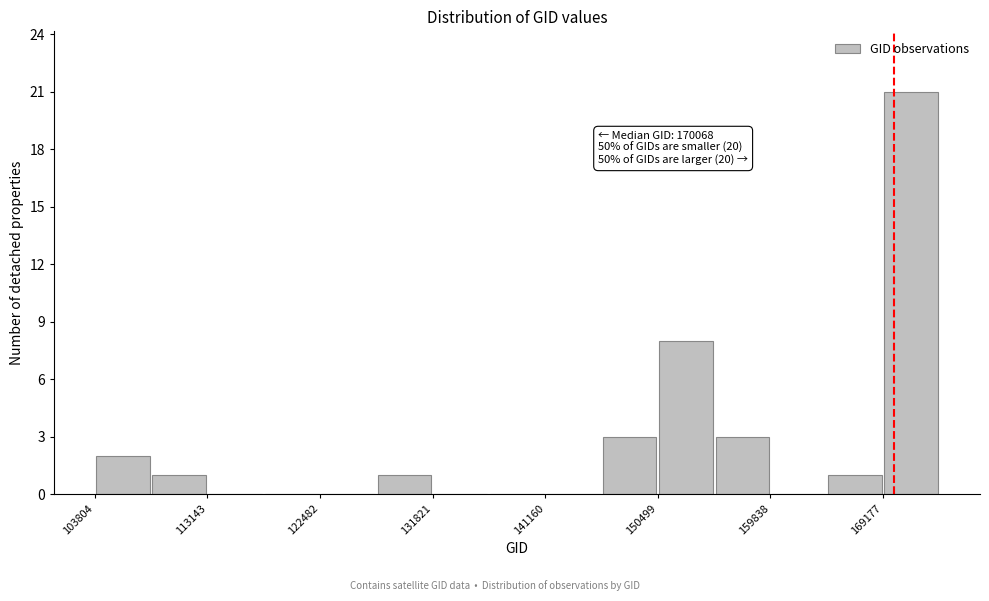

Which range on the x-axis has the tallest bar?

169000 to 174000